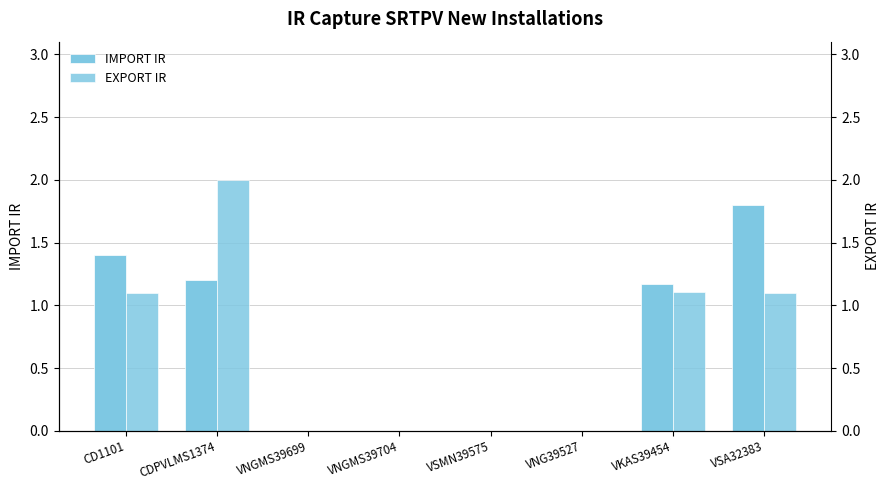

List the series in order of their overall mean, highest first.

IMPORT IR, EXPORT IR